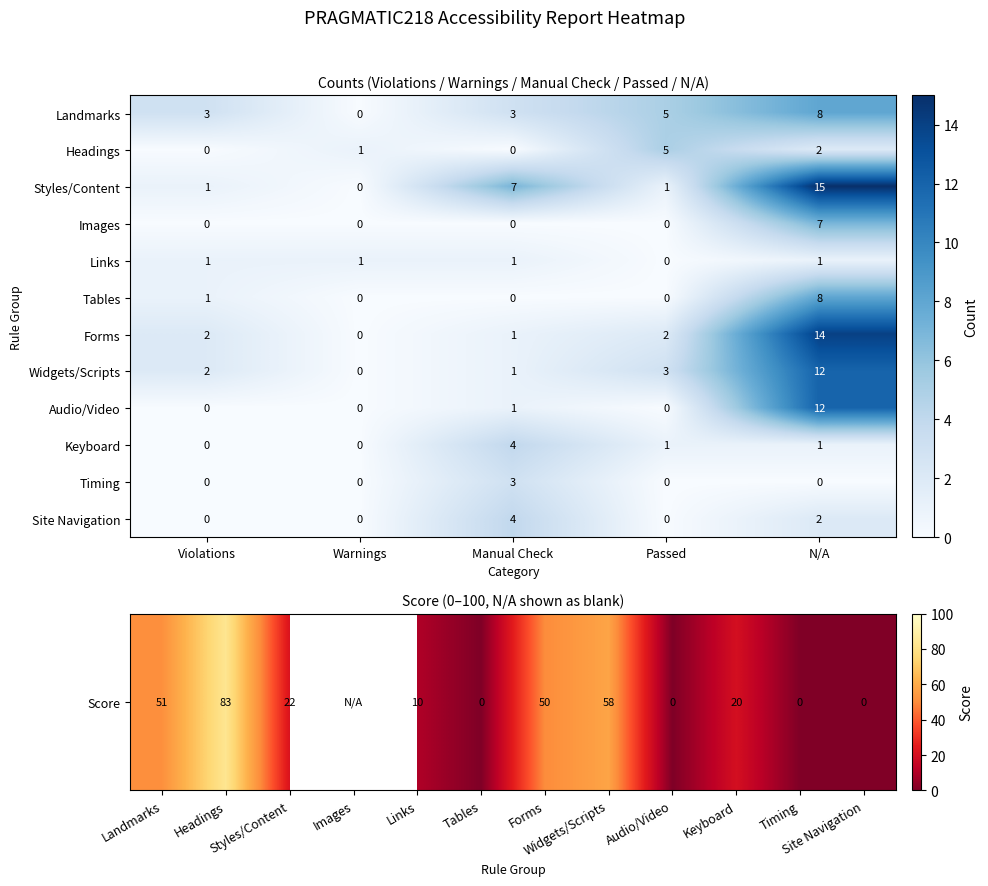

At which label does Keyboard first exceed 1?

Manual Check